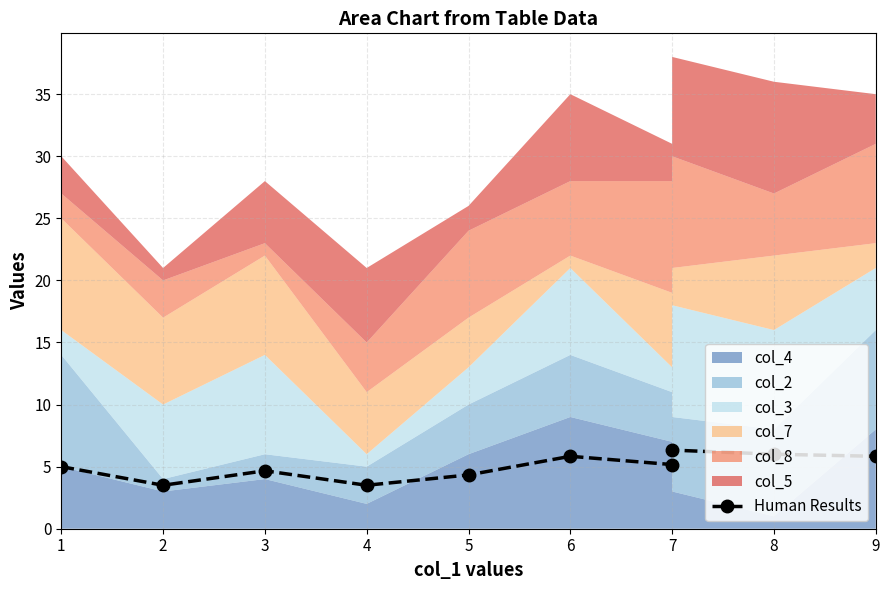

True or false: the data shows 4.2 at 7.

False